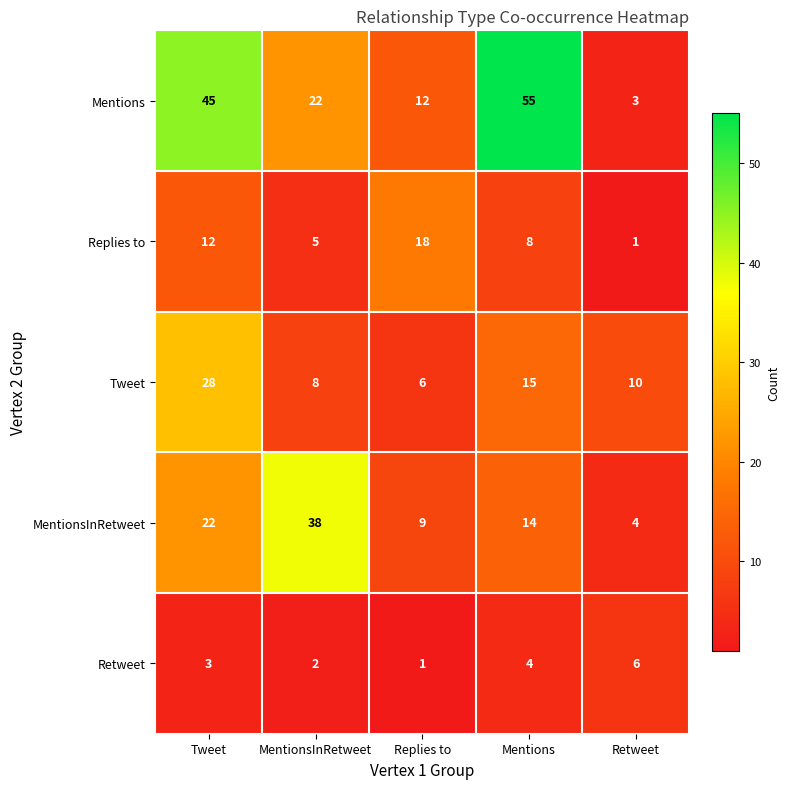

What is the difference between the highest and lowest values at Retweet?

9